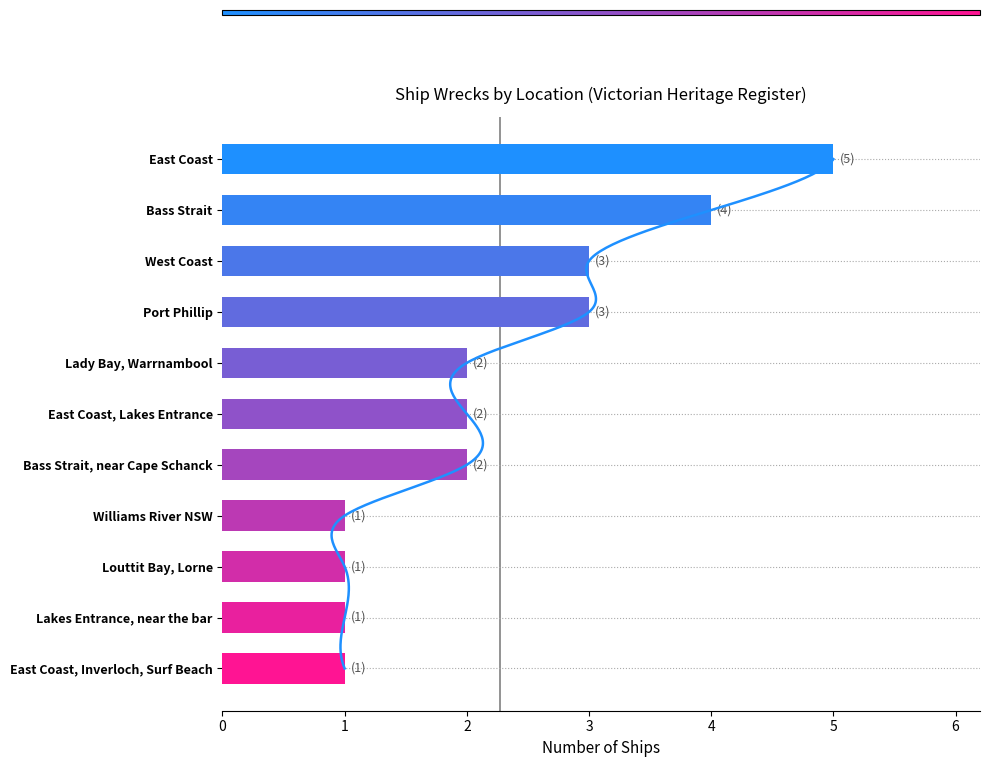

What is the value of the 8th bar from the left?

1